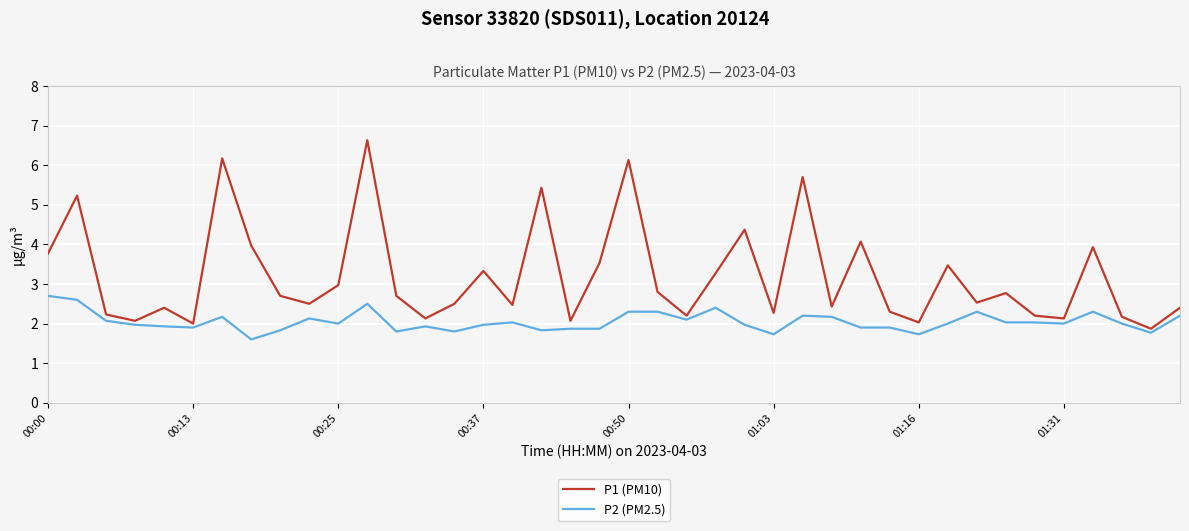

Reading left to right, transcribe all the data shown in this chart.

P1 (PM10): 3.8	5.2	2.2	2.1	2.4	2.0	6.2	4.0	2.7	2.5	3.0	6.6	2.7	2.1	2.5	3.3	2.5	5.4	2.1	3.5	6.1	2.8	2.2	3.3	4.4	2.3	5.7	2.4	4.1	2.3	2.0	3.5	2.5	2.8	2.2	2.1	3.9	2.2	1.9	2.4
P2 (PM2.5): 2.7	2.6	2.1	2.0	1.9	1.9	2.2	1.6	1.8	2.1	2.0	2.5	1.8	1.9	1.8	2.0	2.0	1.8	1.9	1.9	2.3	2.3	2.1	2.4	2.0	1.7	2.2	2.2	1.9	1.9	1.7	2.0	2.3	2.0	2.0	2.0	2.3	2.0	1.8	2.2